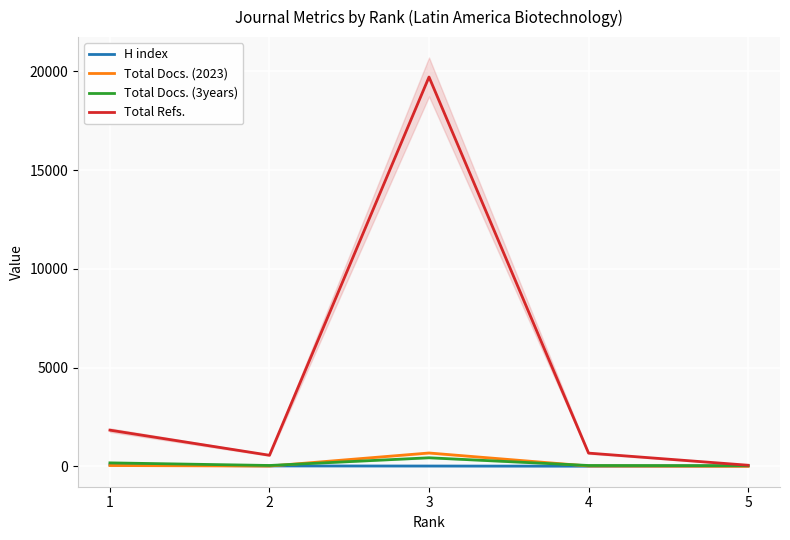

True or false: H index and Total Refs. intersect in this chart.

False